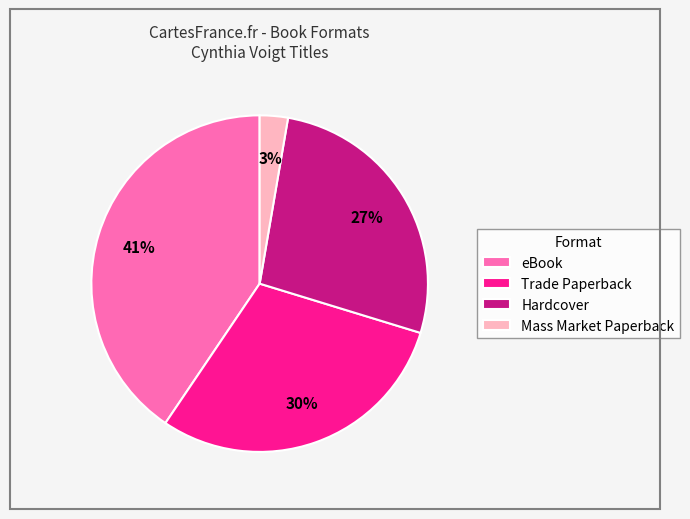

Do Trade Paperback and Hardcover together represent more than half of the pie?

Yes